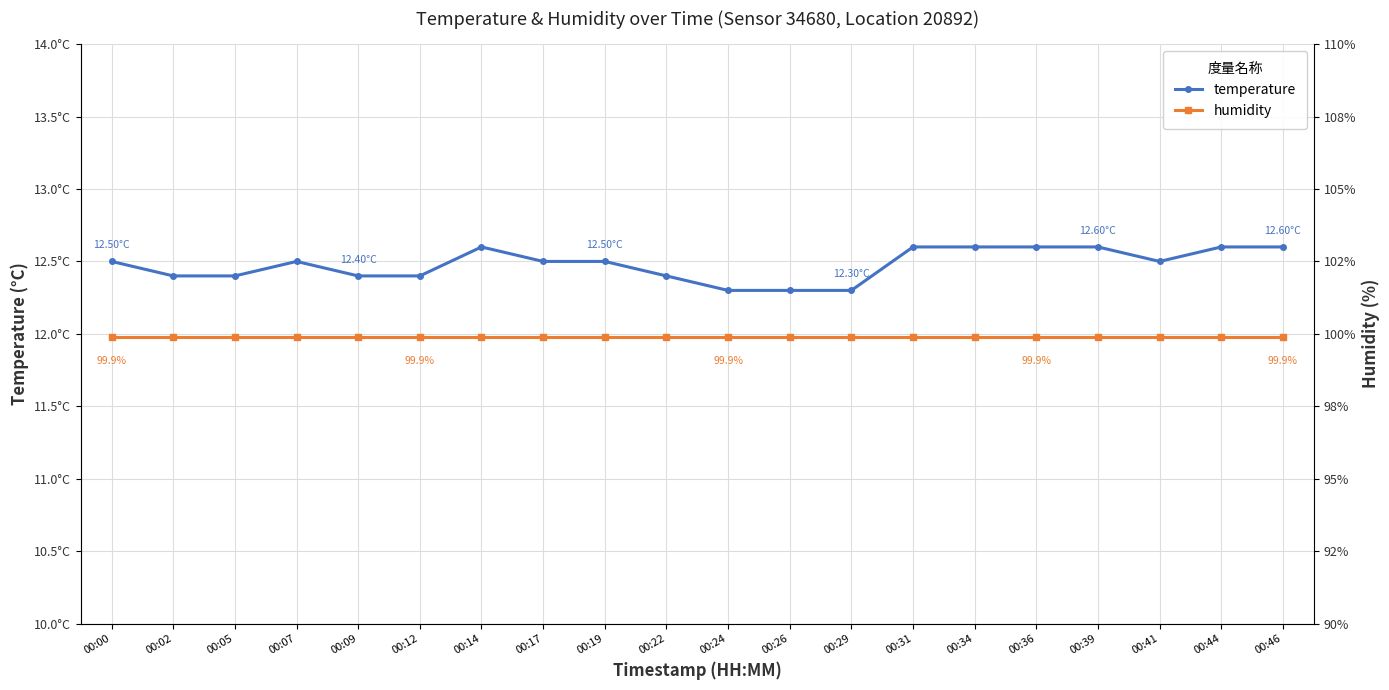

What are all the series names shown in the legend?

temperature, humidity